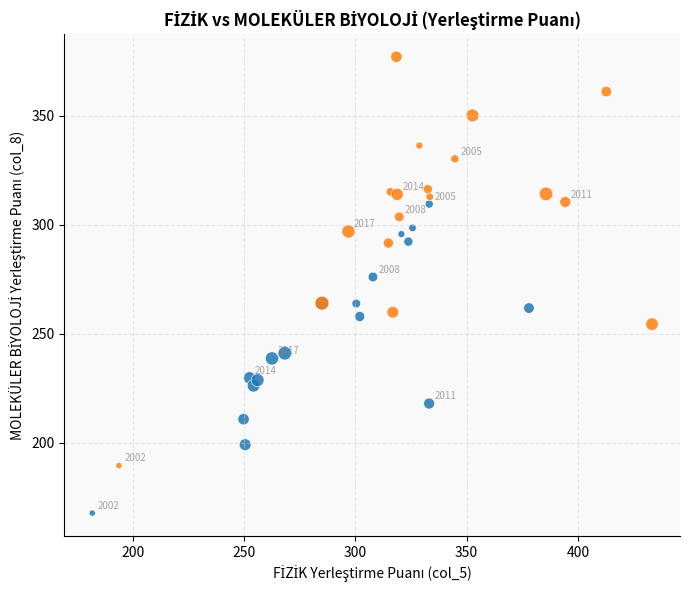

Which series has the widest spread of Y values?

EN YÜKSEK